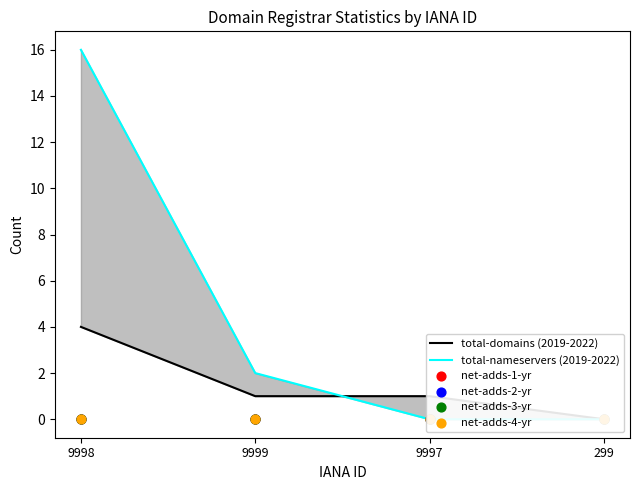

At which category is the sum across all series the highest?

9998